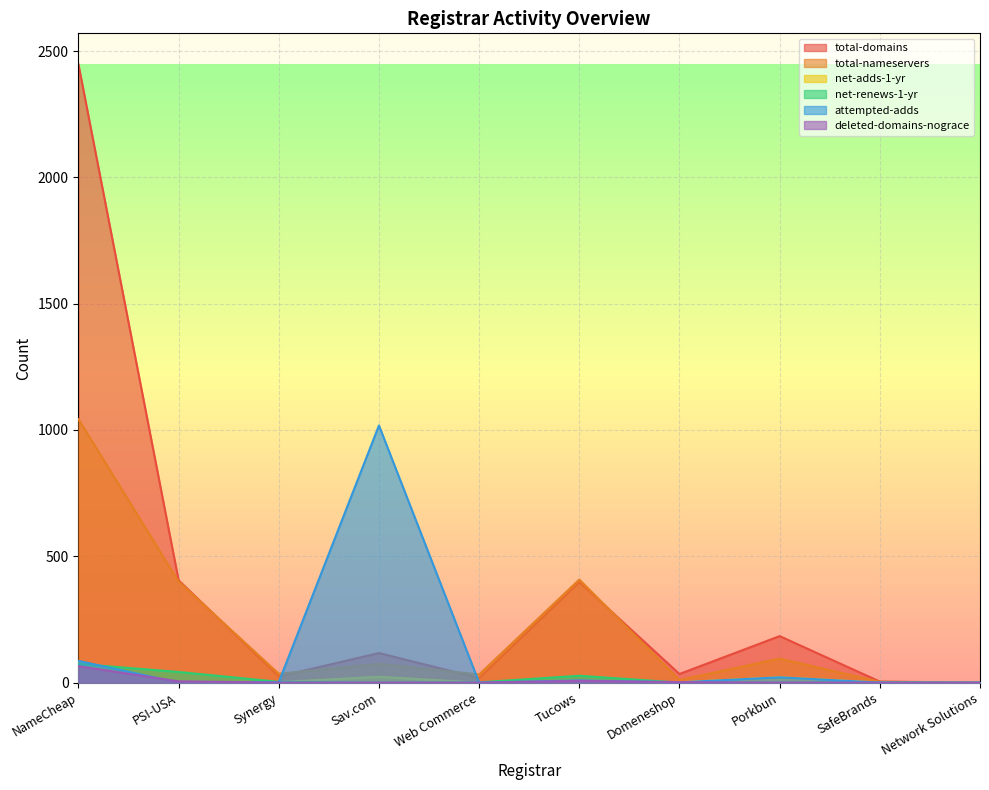

How many values in the total-domains series are below 117?

5